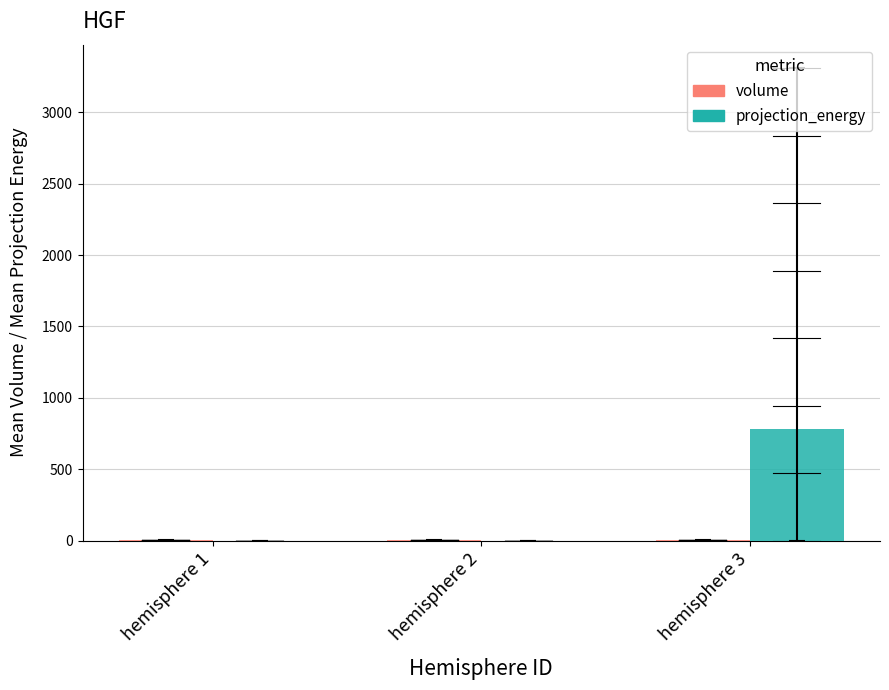

Which series has the largest total across all categories?

projection_energy